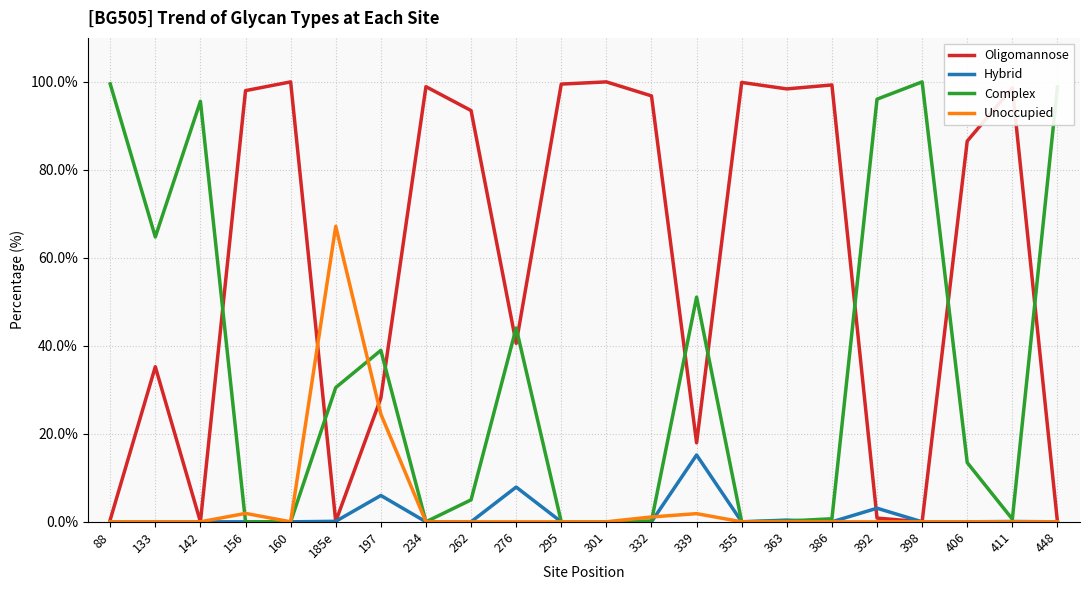

What position from the right is 133?

21